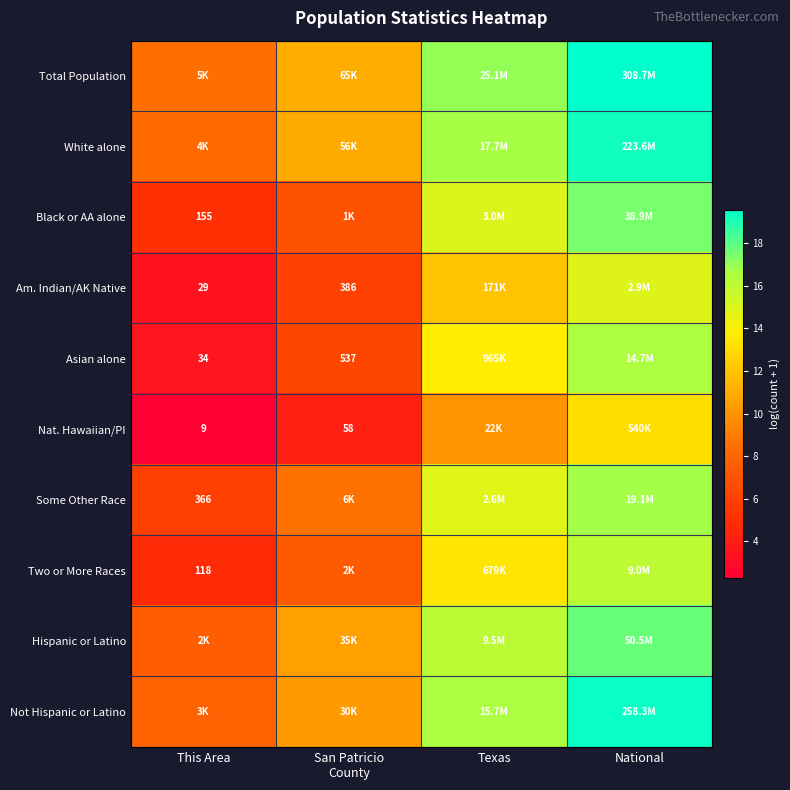

How many data points in Two or More Races are above 13?

2